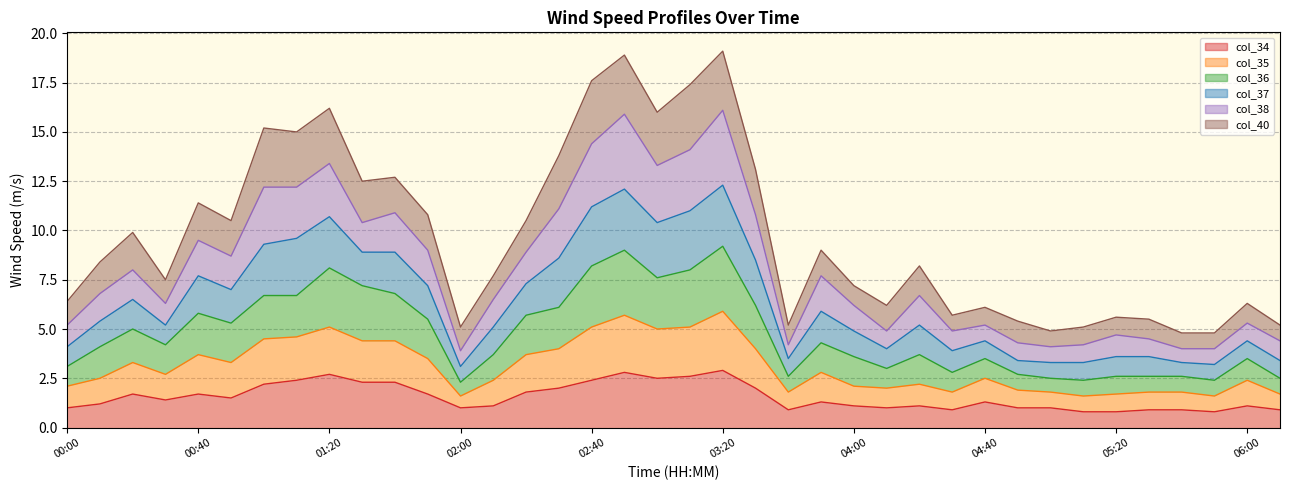

What is the lowest value of the col_34 series?

0.8